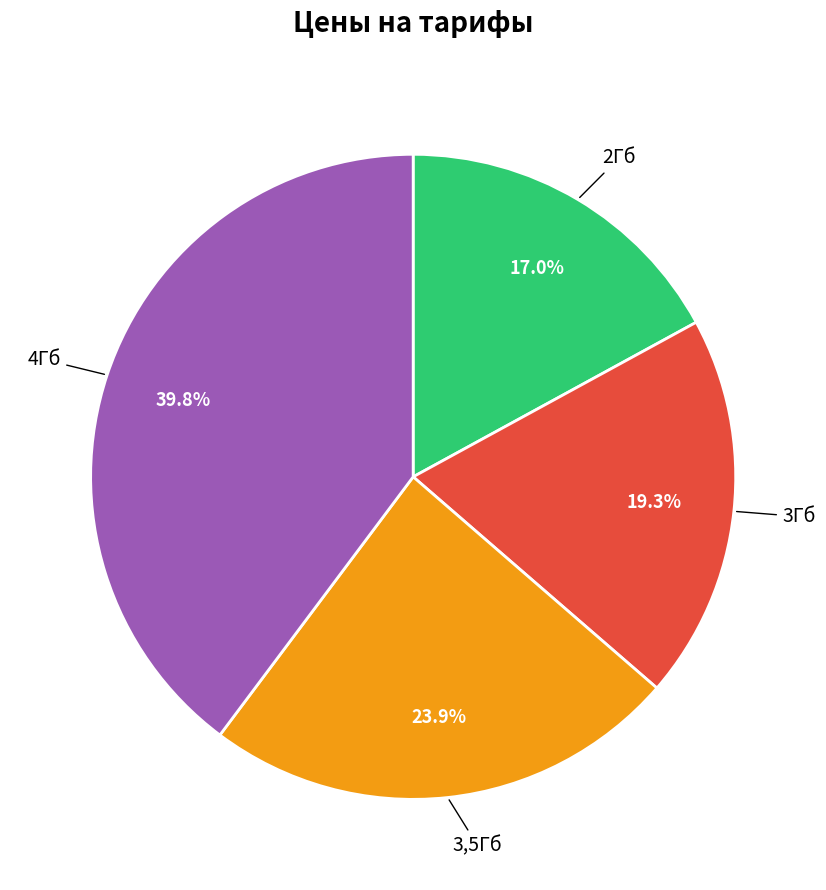

To the nearest percent, what percentage of the pie is 2Гб?

17%